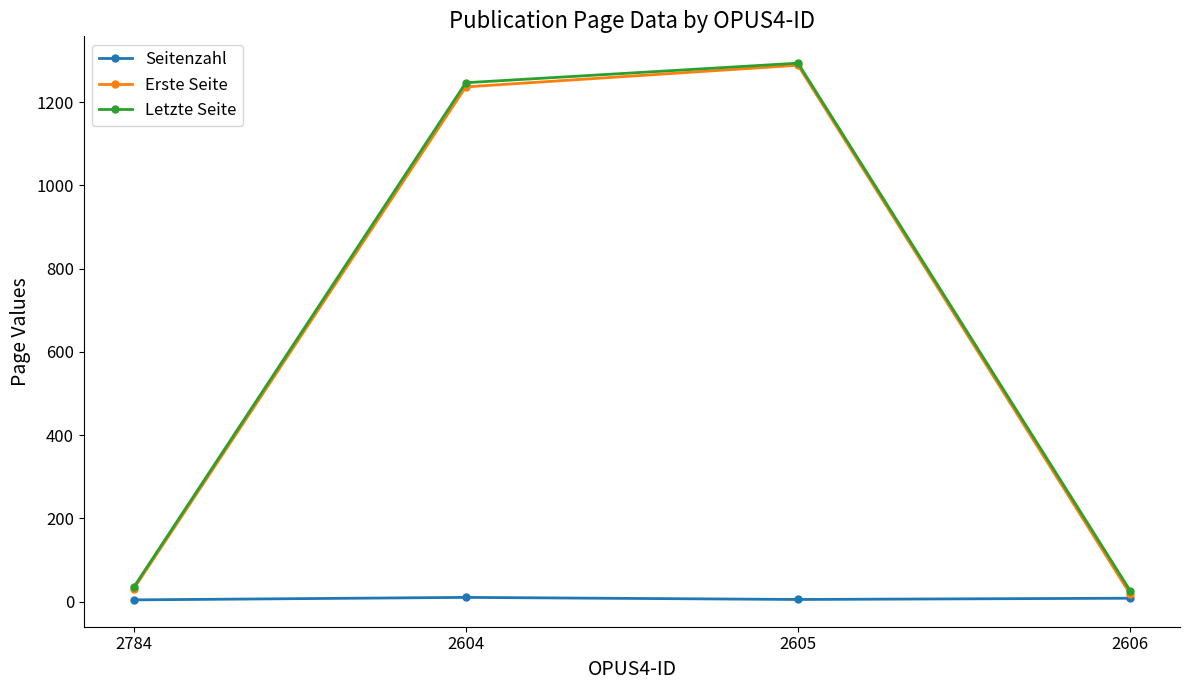

What is the maximum value shown in the chart?

1294